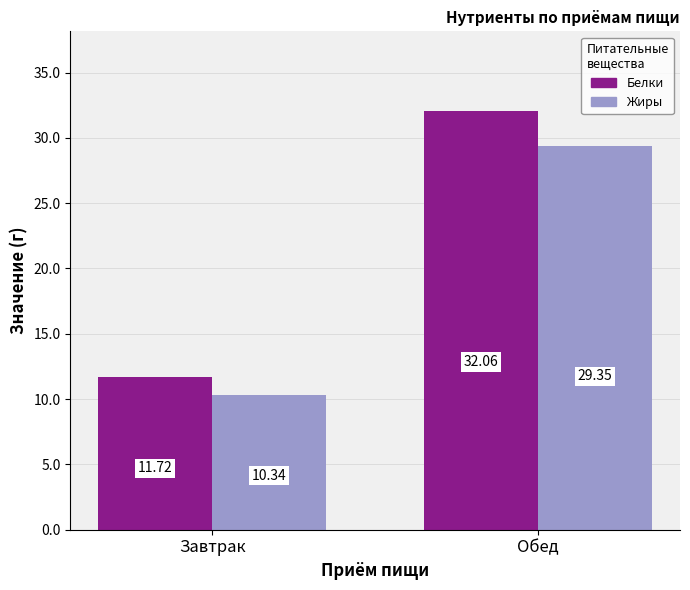

How many categories are shown in the chart?

2